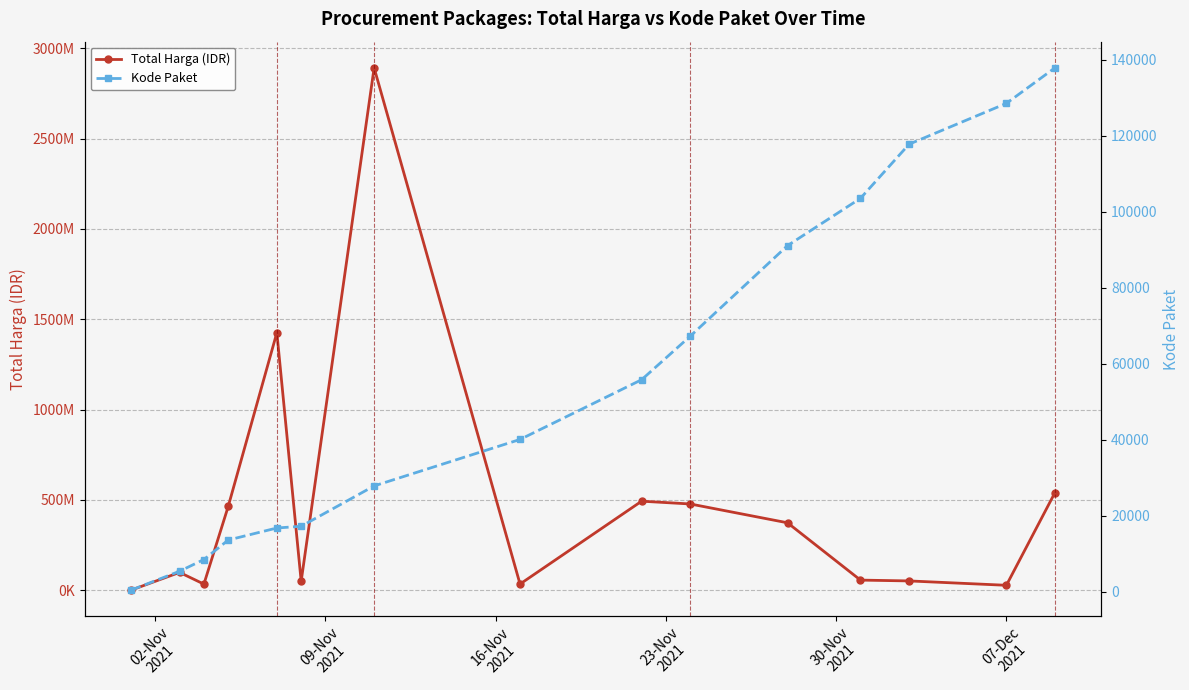

True or false: Kode Paket has a value of 659 at 02-Nov
2021.

False